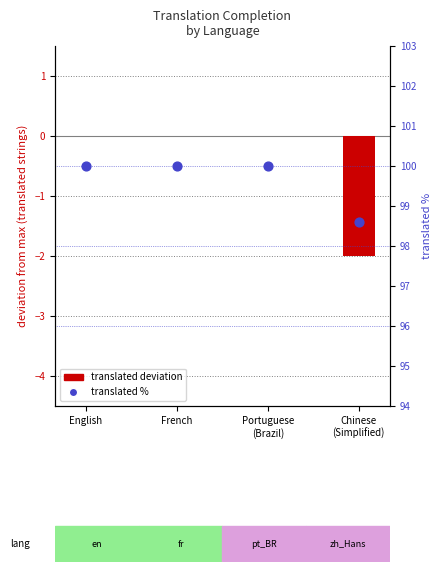

Which series has the widest spread of Y values?

translated (deviation)